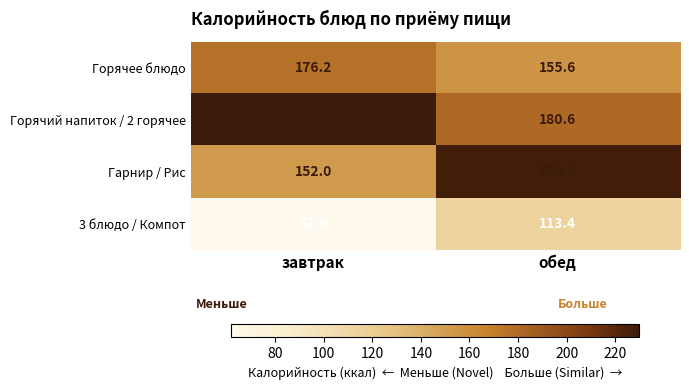

The 3 блюдо / Компот series shows 62.0 at завтрак. True or false?

True